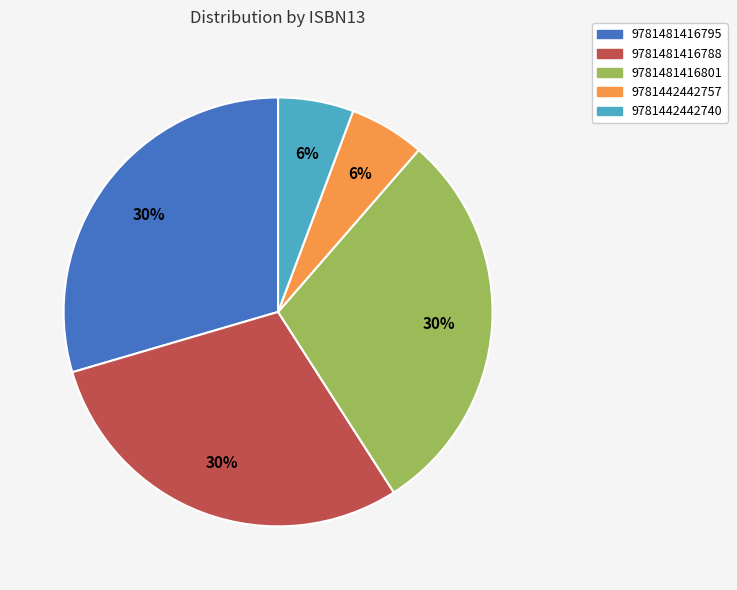

Is it true that 9781481416795 is 22% of the pie?

False